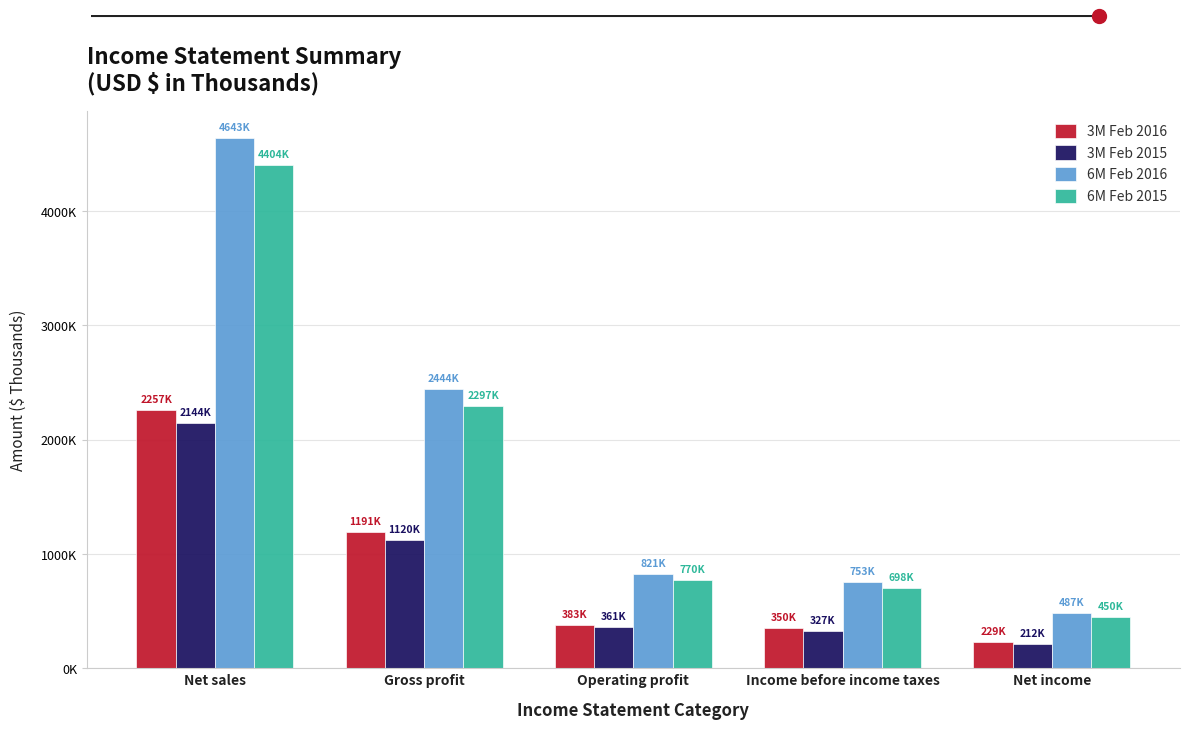

What is the total value across all series at Net income?

1377094